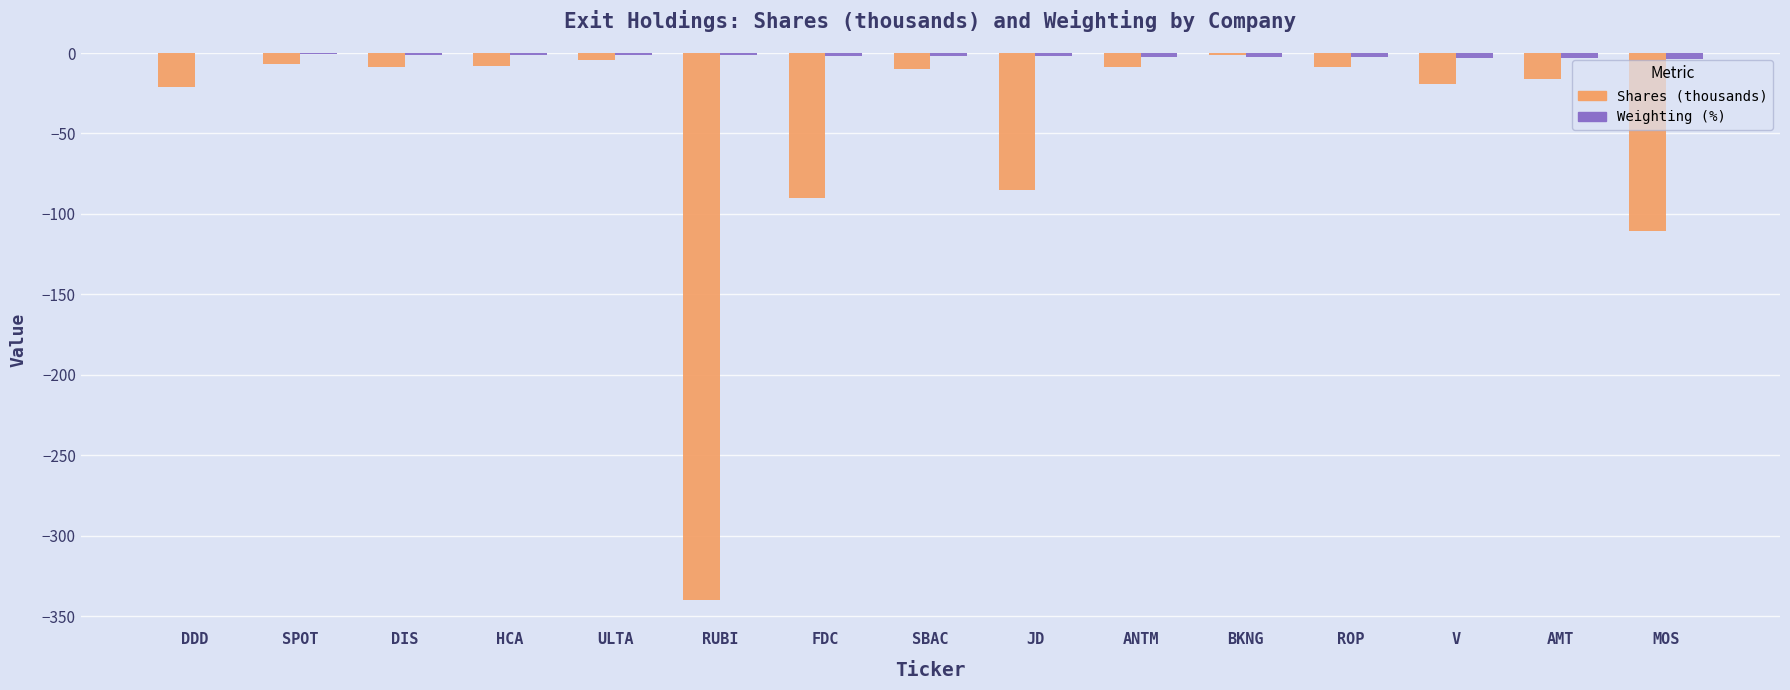

Which series has the largest total across all categories?

Weighting (%)